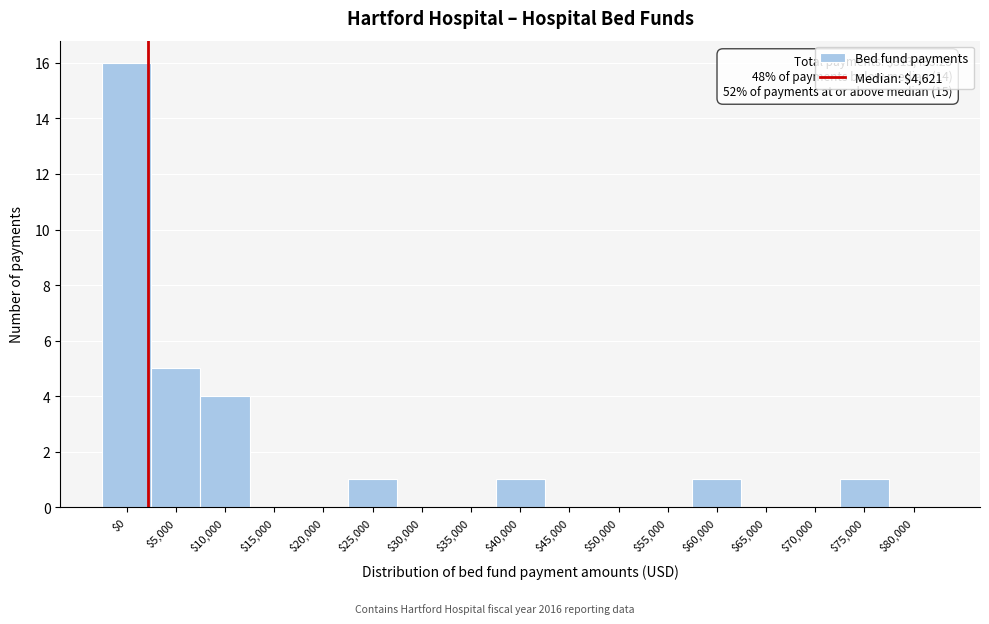

What is the maximum value shown in the chart?

16